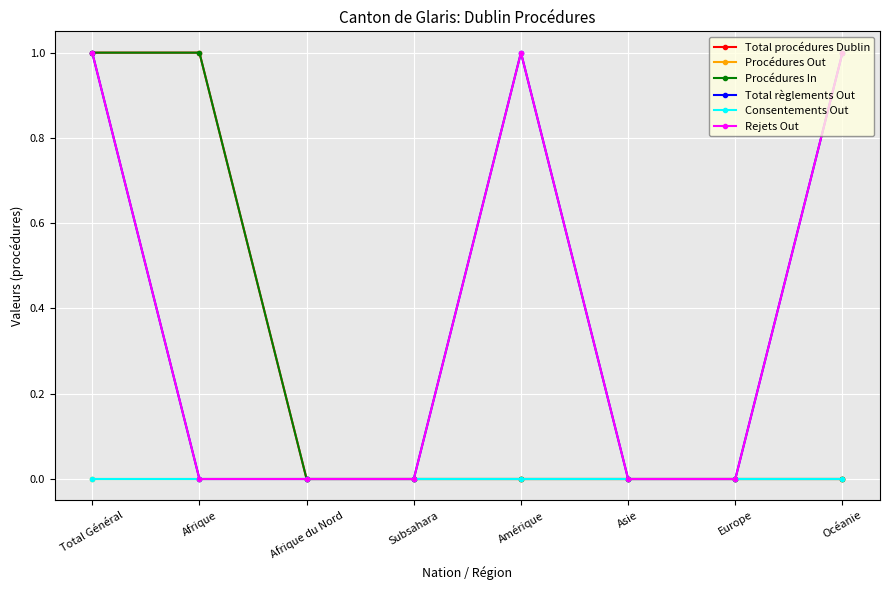

Between Subsahara and Amérique, which series saw the biggest shift?

Total règlements Out